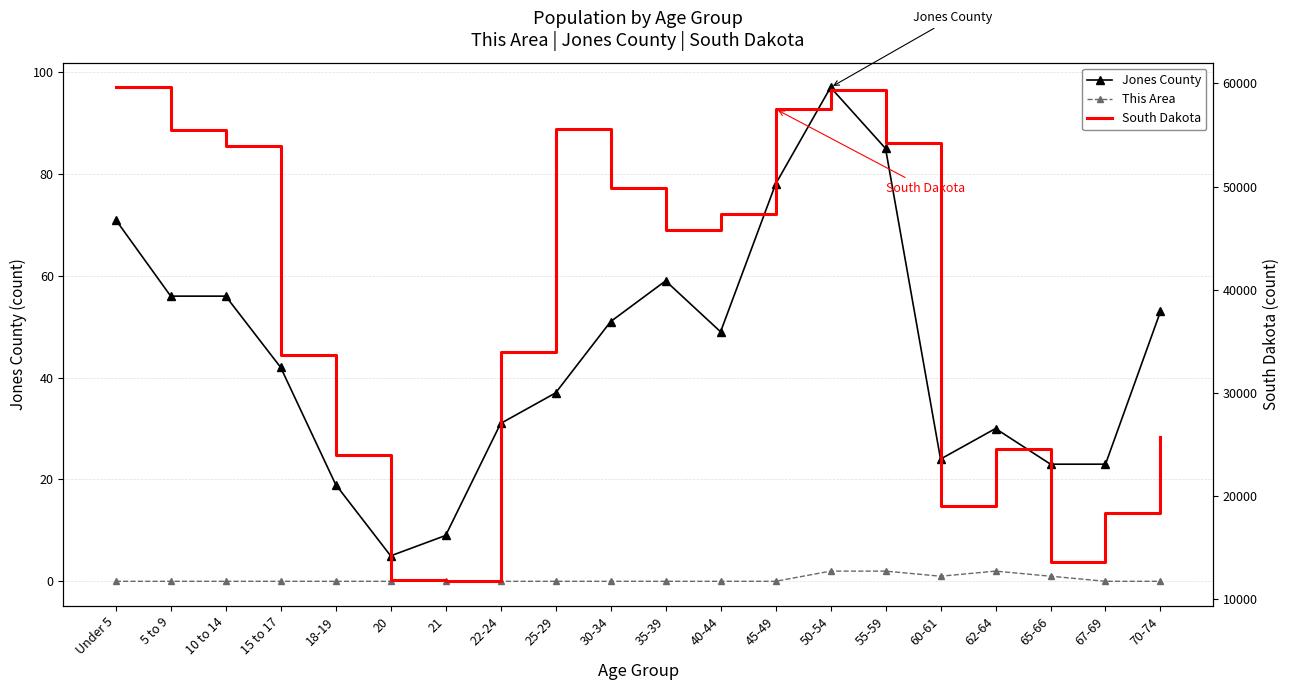

At which label does Jones County first exceed 49?

Under 5